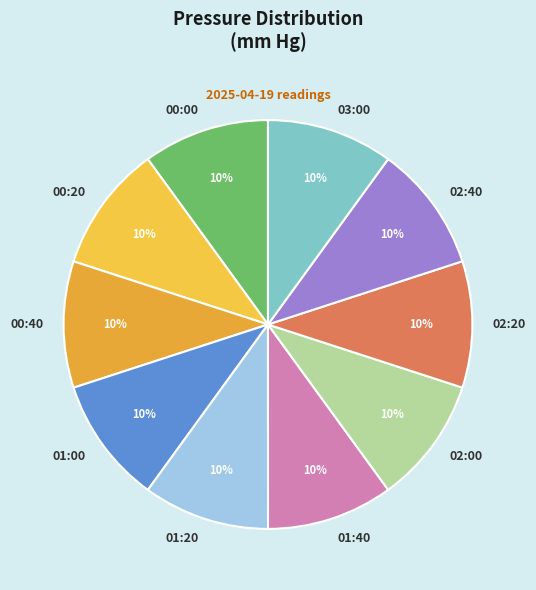

Is it true that 00:20 is 10% of the pie?

True